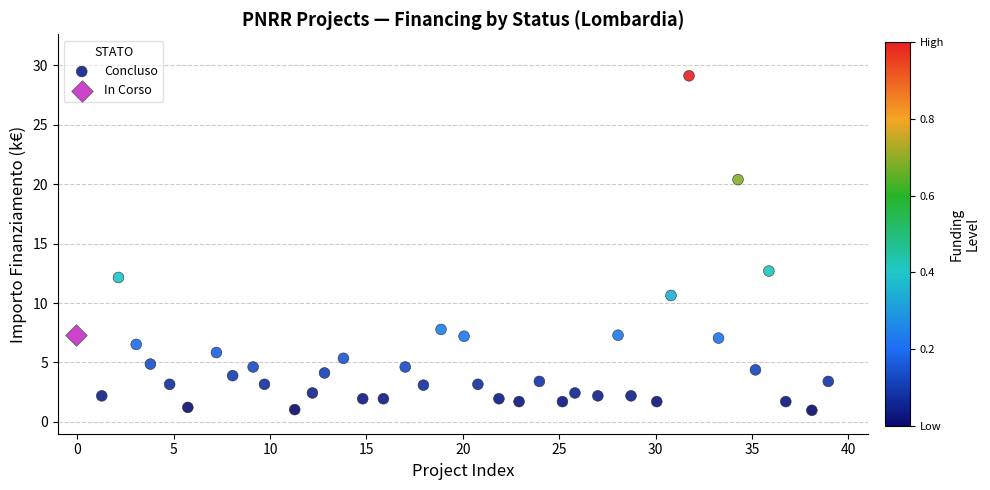

What are all the series names shown in the legend?

Concluso, In Corso